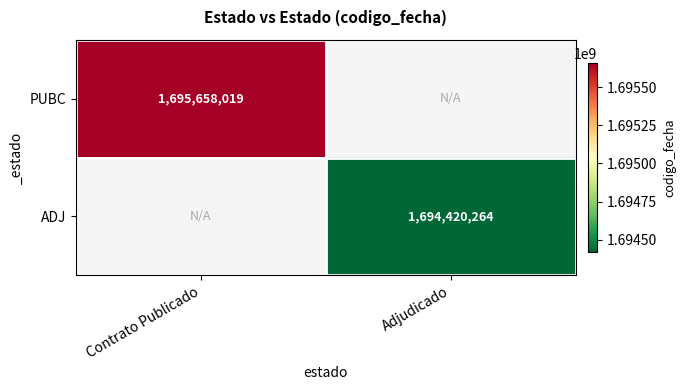

Is the value of PUBC at Contrato Publicado greater than the value of ADJ at Adjudicado?

Yes